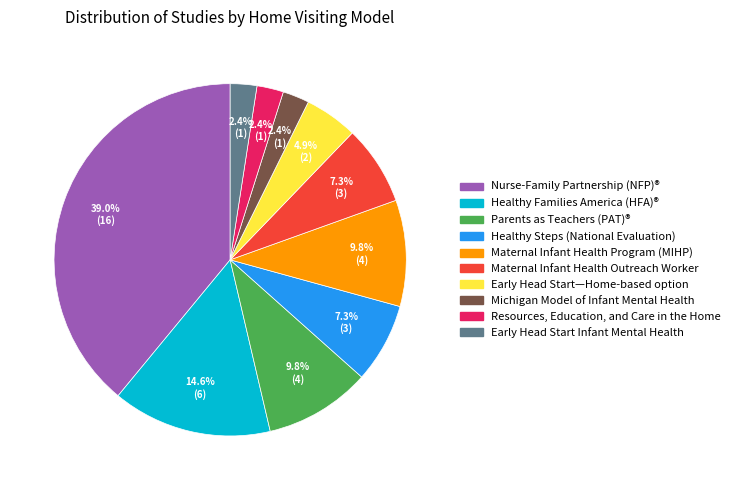

To the nearest percent, what percentage of the pie is Healthy Families America (HFA)®?

15%